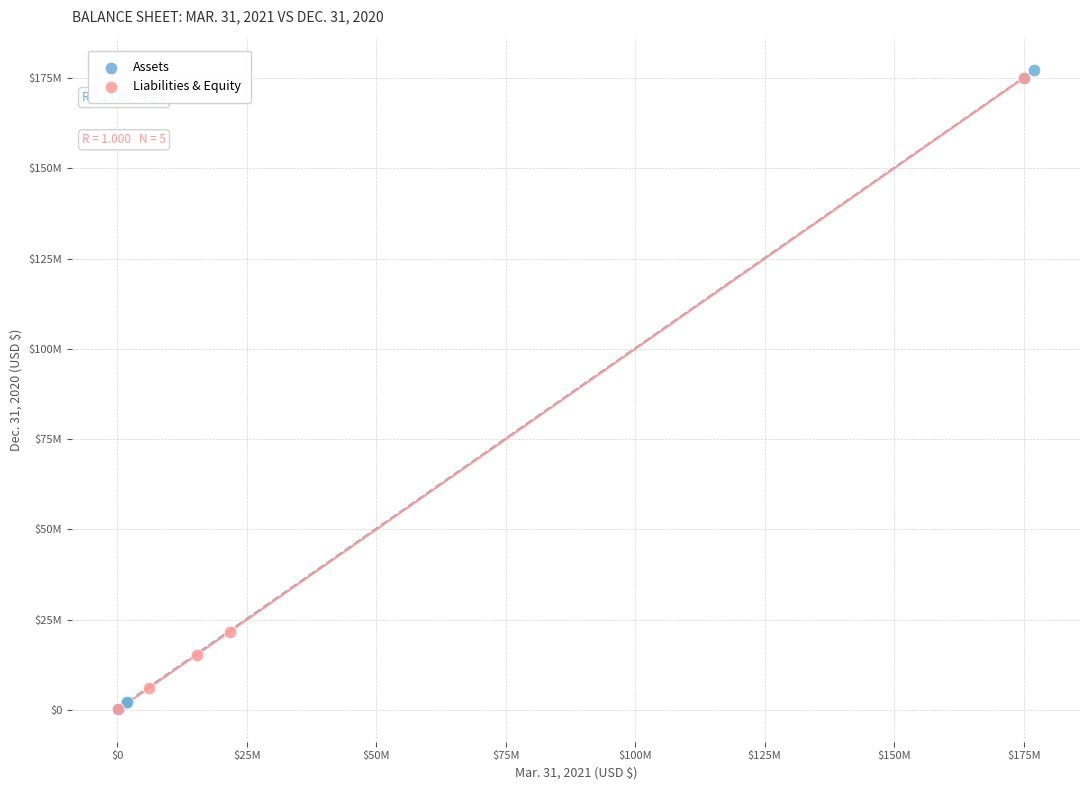

What are all the series names shown in the legend?

Assets, Liabilities & Equity